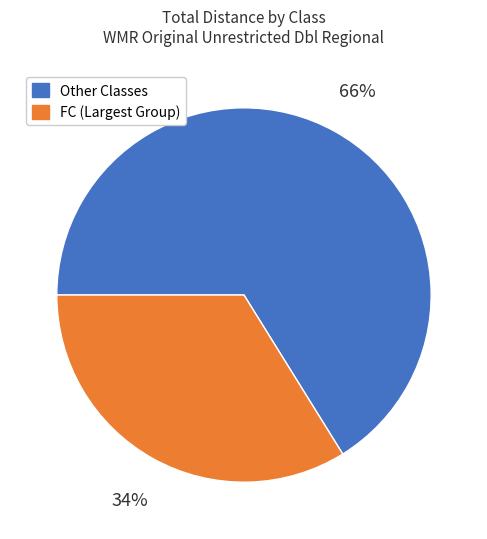

To the nearest percent, what is the average slice percentage?

50%